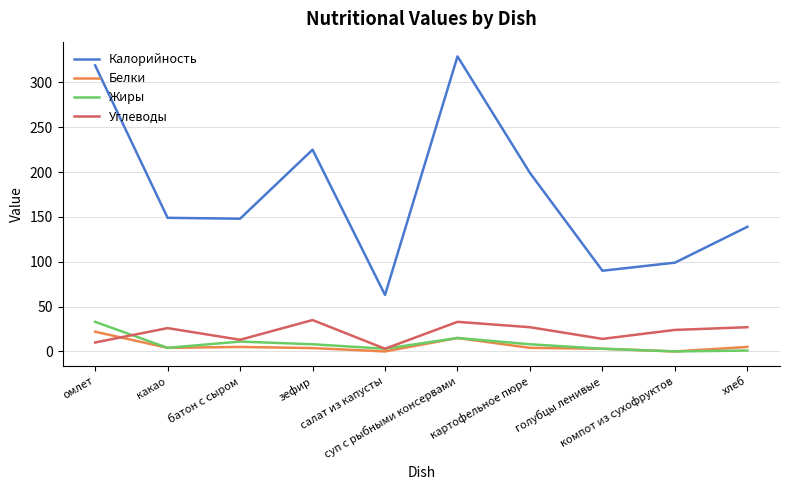

Between батон с сыром and картофельное пюре, which series saw the biggest shift?

Калорийность